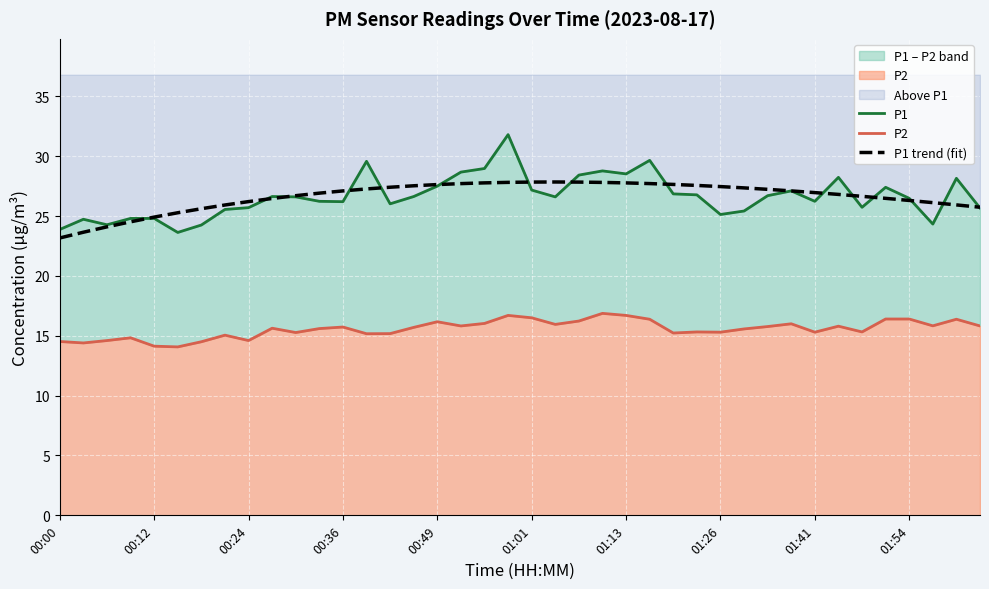

What is the minimum value for P1?

23.6